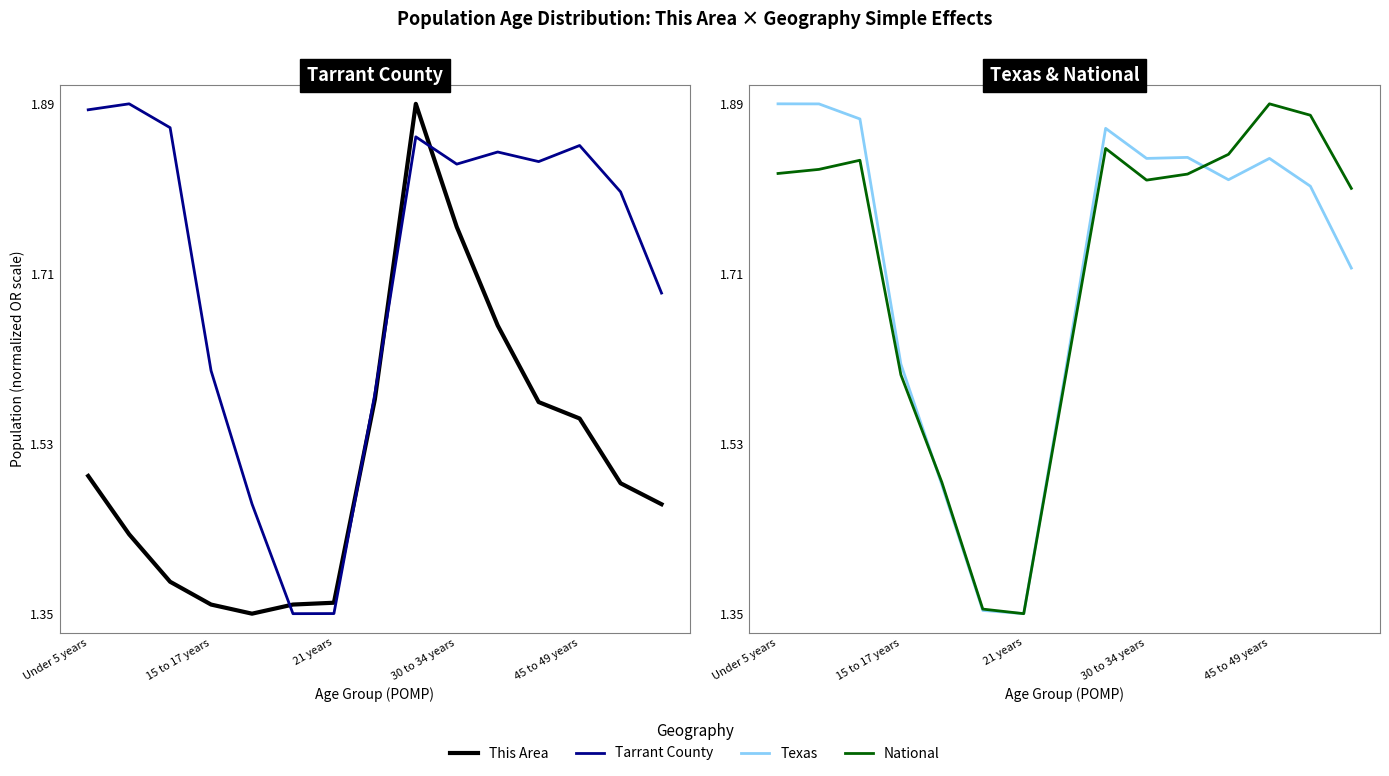

The National series shows 0.9 at 45 to 49 years. True or false?

False